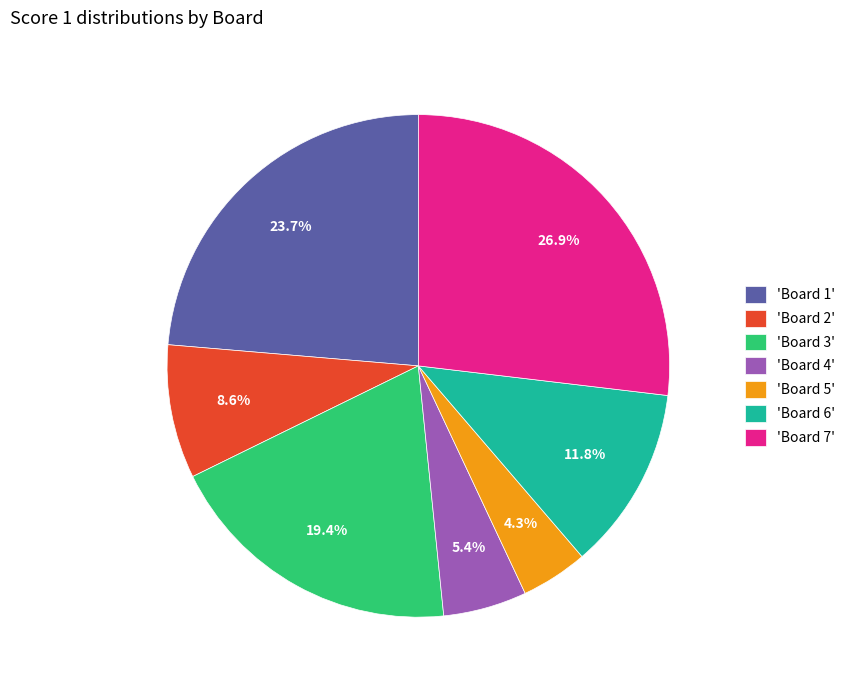

How many slices are in this pie chart?

7